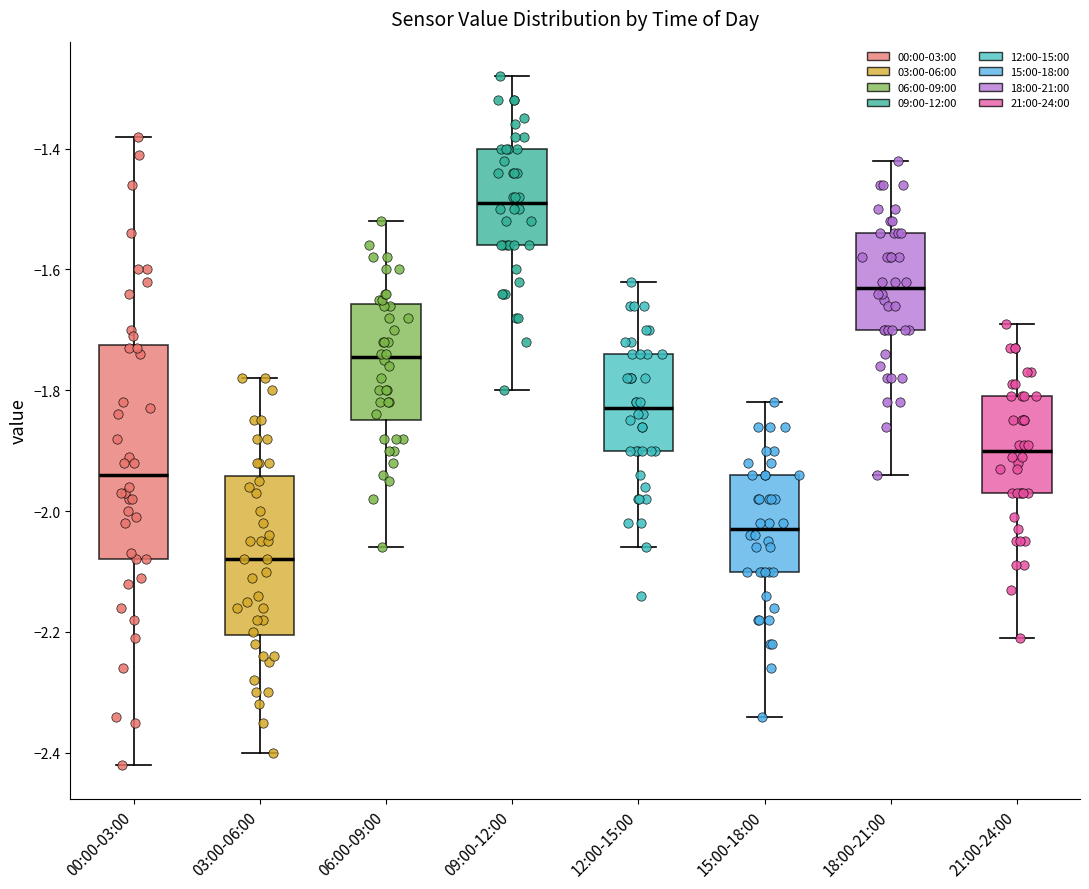

Which box is the tallest, from its lower edge to its upper edge?

00:00-03:00